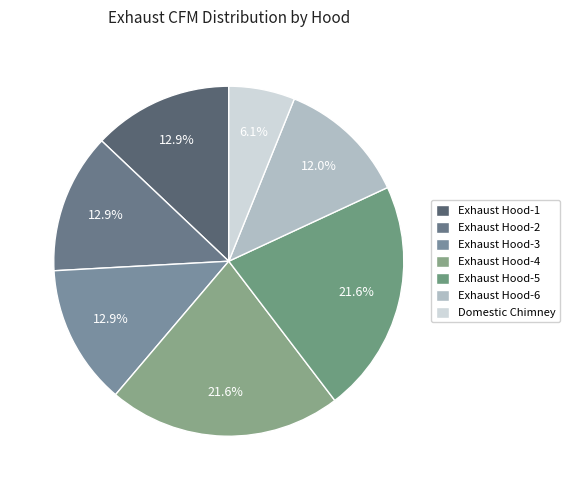

What percentage do Exhaust Hood-6 and Exhaust Hood-4 together represent?

33.5%